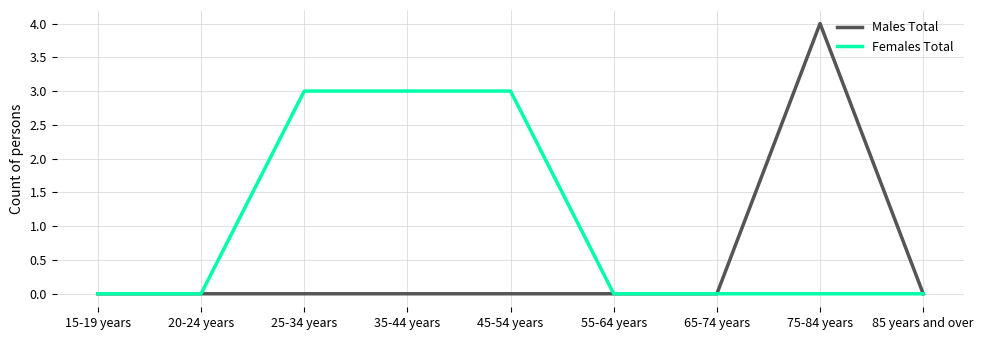

What position from the left is 45-54 years?

5